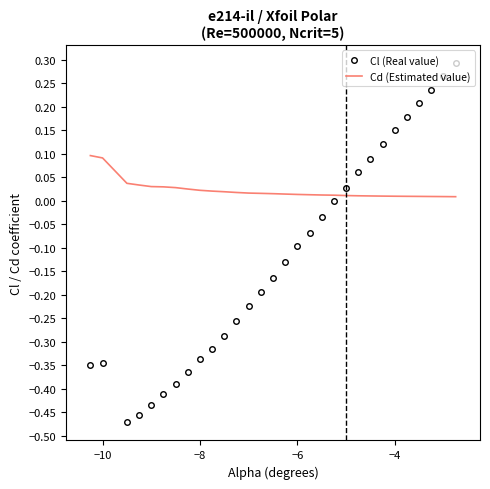

Rank the series by their maximum value, from lowest to highest.

Cd (Estimated value), Cl (Real value)